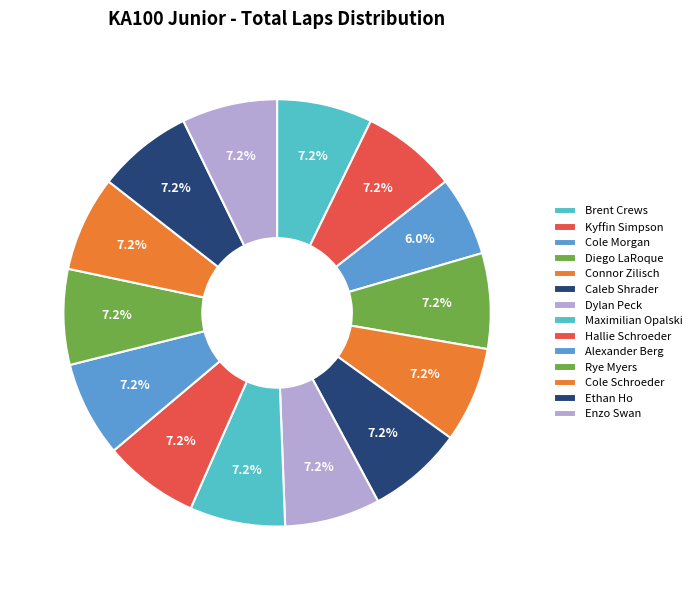

How many segments does this pie chart have?

14